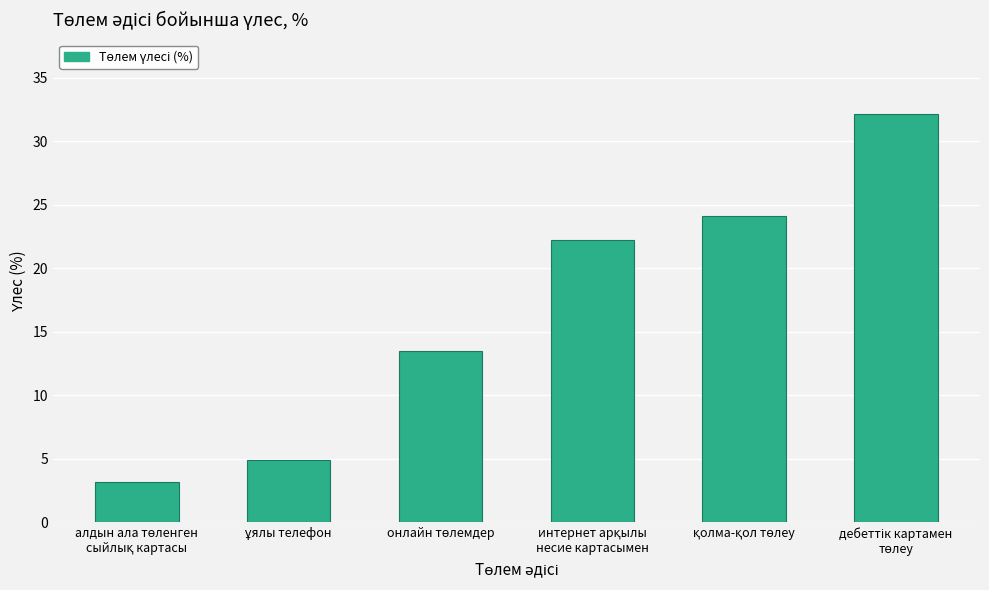

What is the sum of all values?

100.0